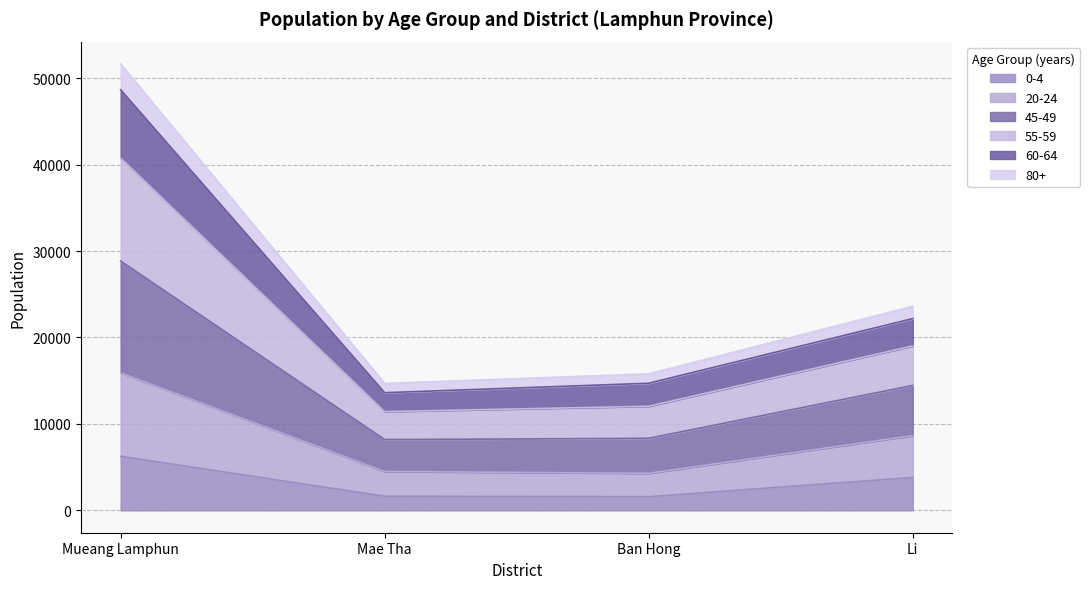

What is the maximum value for 0-4?

6264